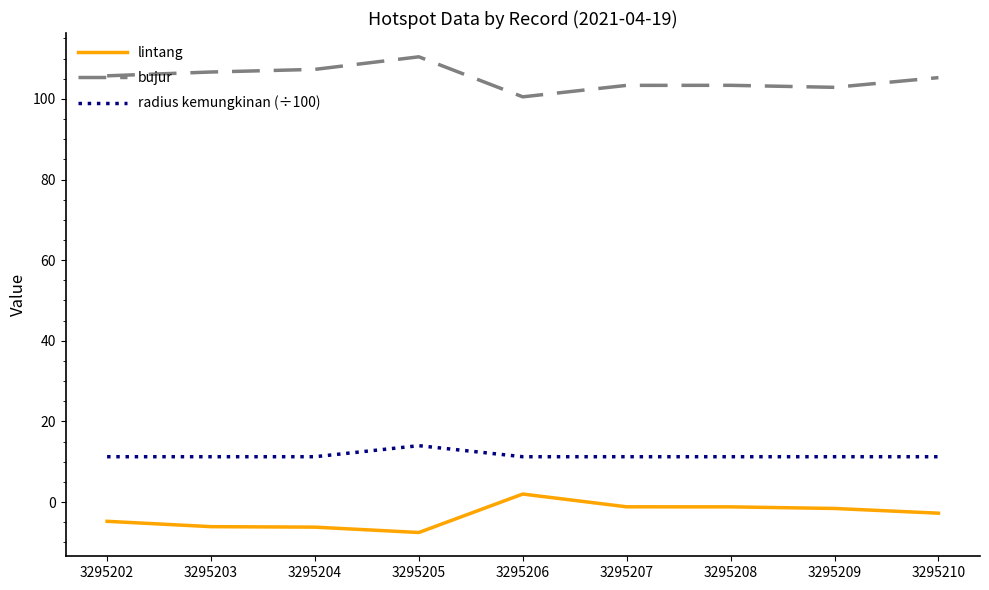

Which series has the largest total across all categories?

bujur